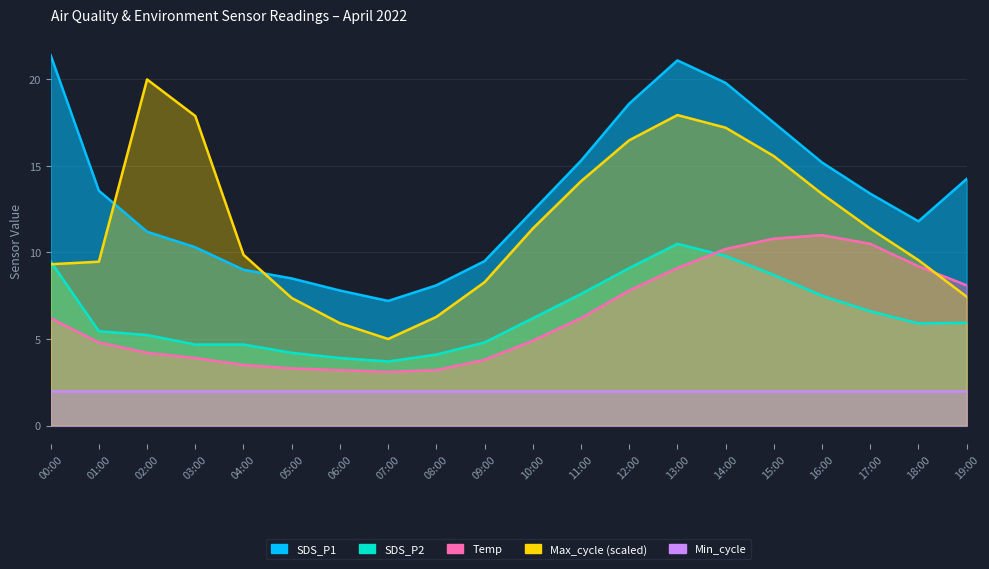

How many interior local valleys does the SDS_P2 series have?

2